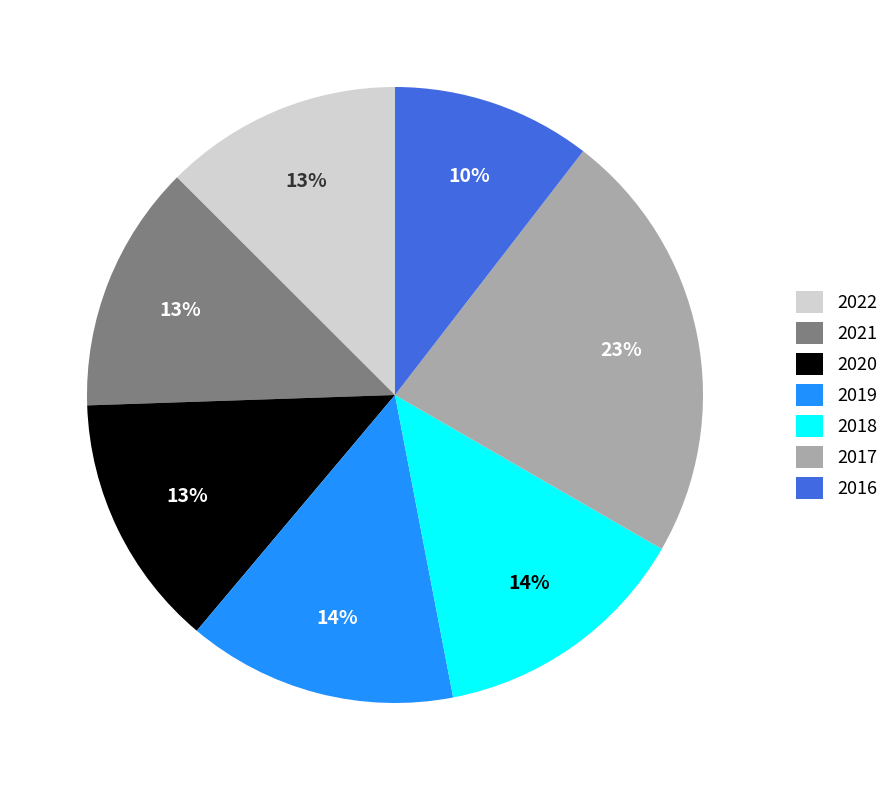

Which has a higher value, 2022 or 2018?

2018